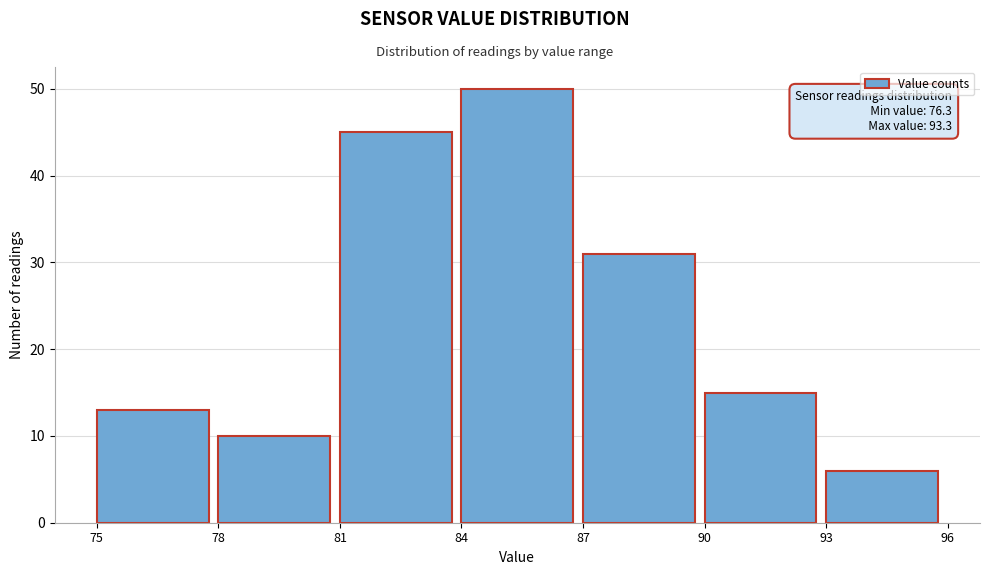

Over which range of the x-axis is the bar tallest?

84 to 87